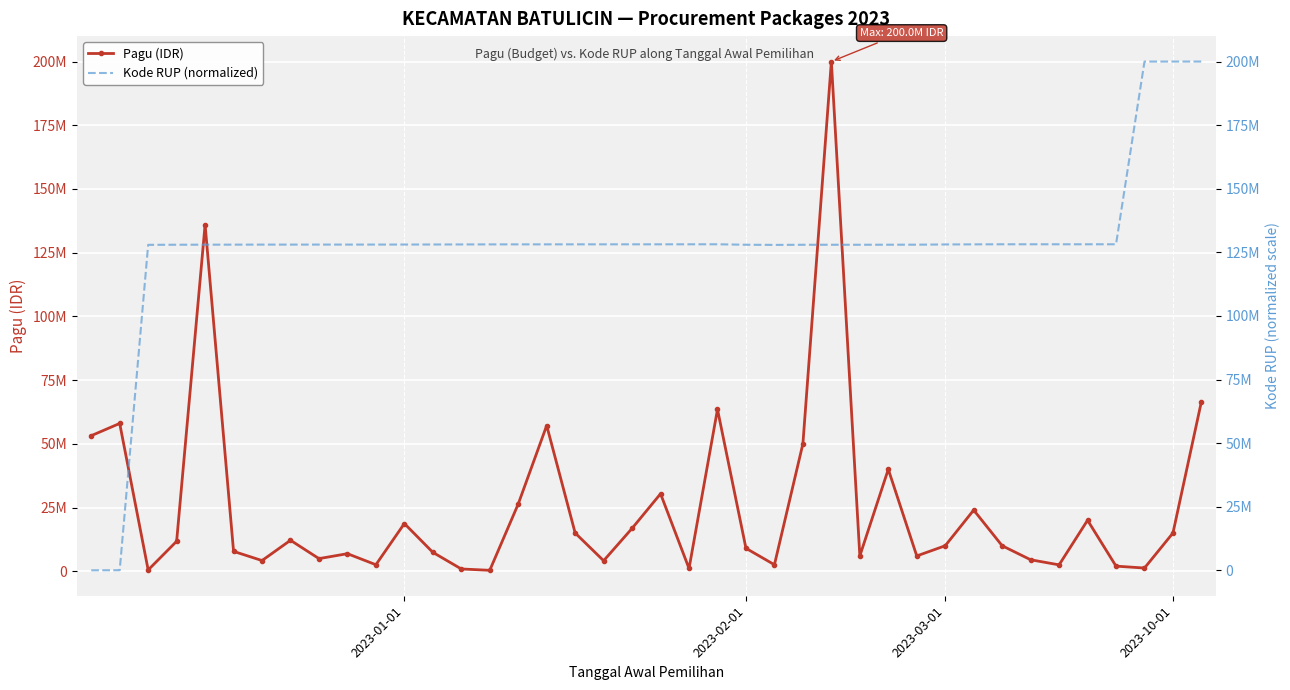

True or false: Kode RUP (normalized) has more than 1 points higher than both neighbors.

False